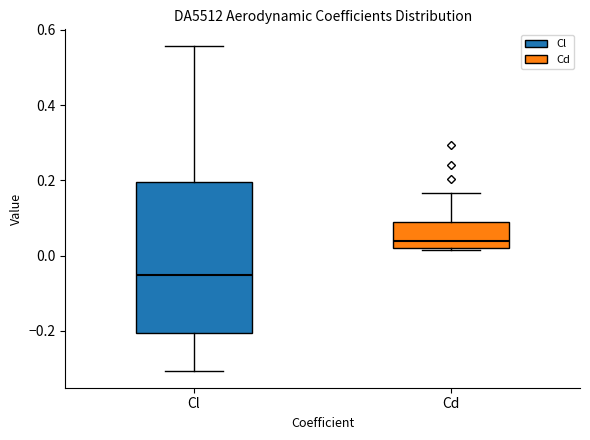

Where is the upper edge of the box for Cd on the y-axis? The values are not printed on the chart, so give them approximately, as read against the axis.

0.08